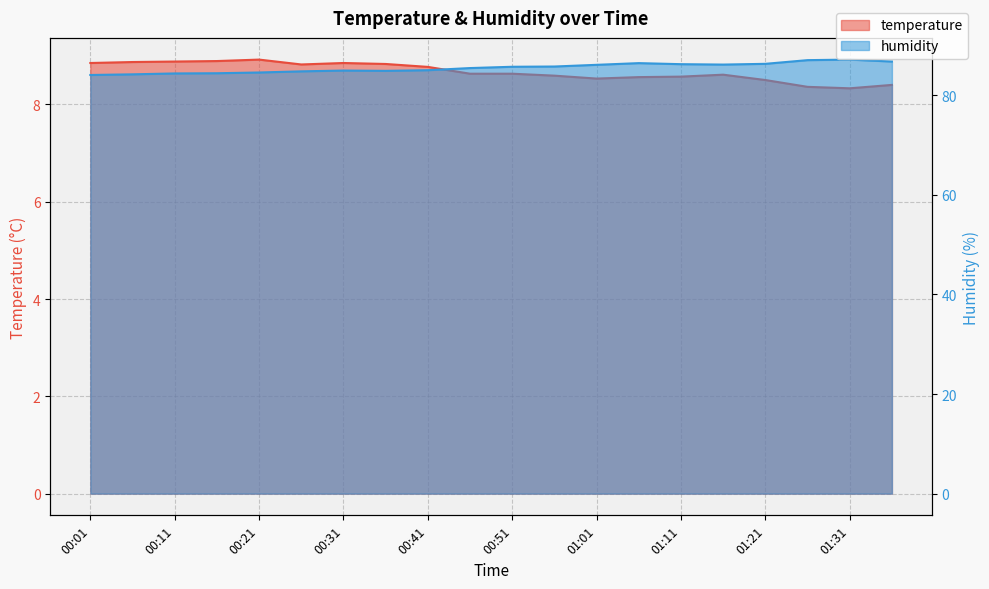

The temperature series shows 3.4 at 01:11. True or false?

False